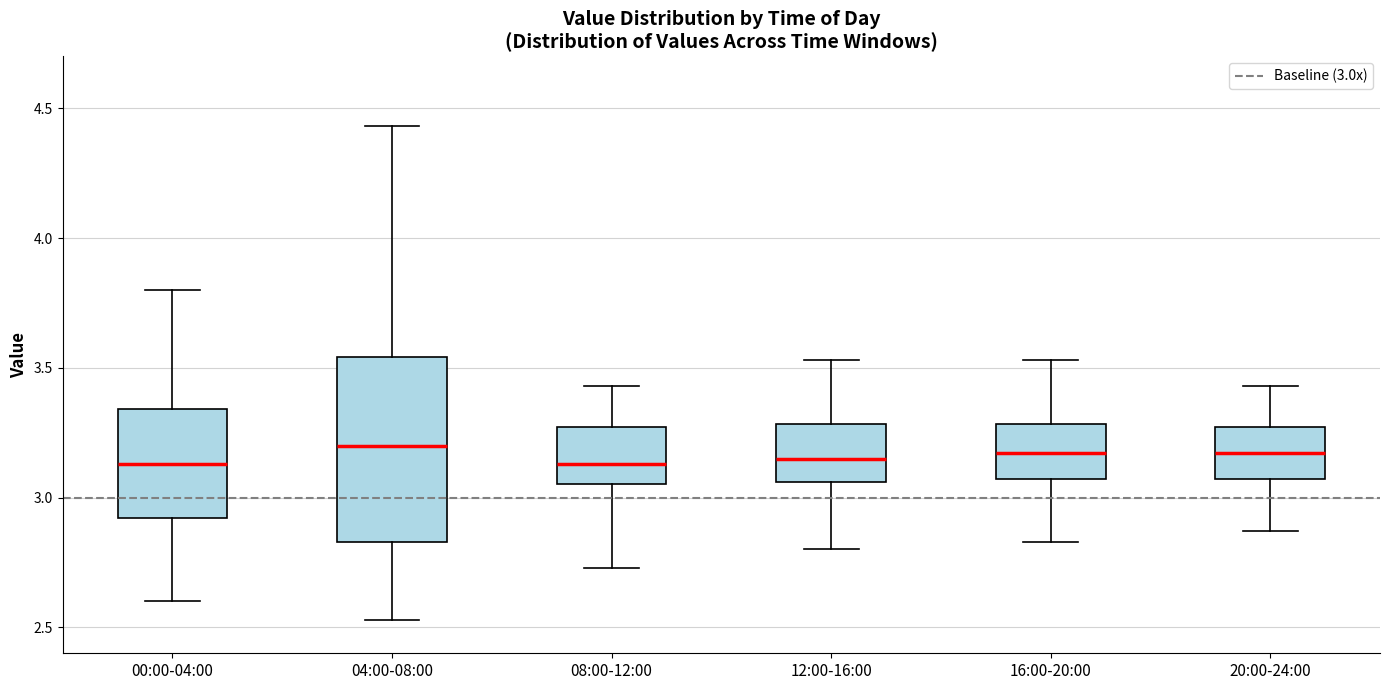

Reading left to right, transcribe this box plot: for each box, give where its median line is, the range the box spans, and where its two whiskers end, as read against the y-axis. The values are not printed on the chart, so give them approximately, as read against the axis.

00:00-04:00: median 3.15, box 2.90 to 3.35, whiskers 2.60 to 3.80
04:00-08:00: median 3.20, box 2.85 to 3.55, whiskers 2.55 to 4.45
08:00-12:00: median 3.15, box 3.05 to 3.25, whiskers 2.75 to 3.45
12:00-16:00: median 3.15, box 3.05 to 3.30, whiskers 2.80 to 3.55
16:00-20:00: median 3.15, box 3.05 to 3.30, whiskers 2.85 to 3.55
20:00-24:00: median 3.15, box 3.05 to 3.25, whiskers 2.85 to 3.45